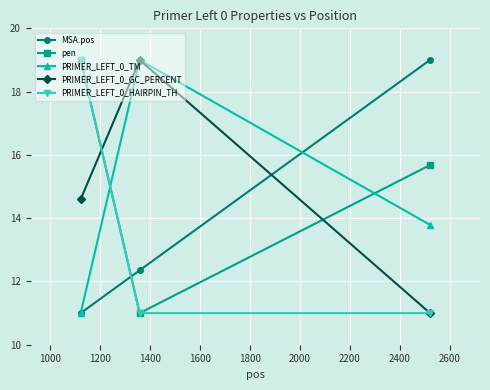

How many data points in pen are less than 15?

1